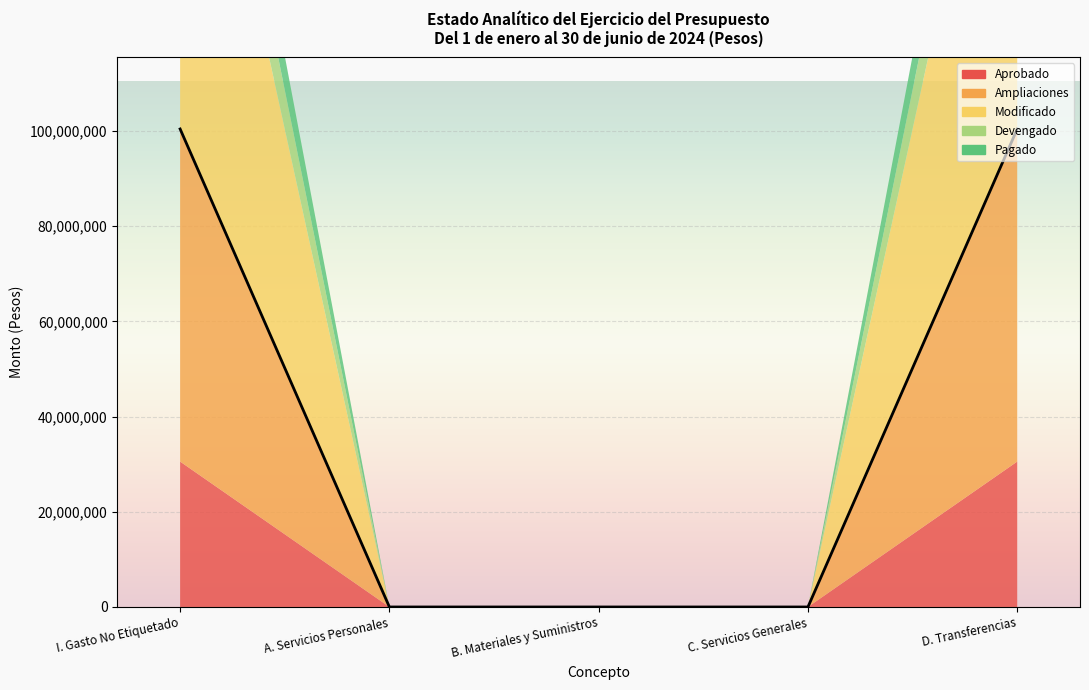

The value of Devengado at B. Materiales y Suministros is 0. True or false?

True